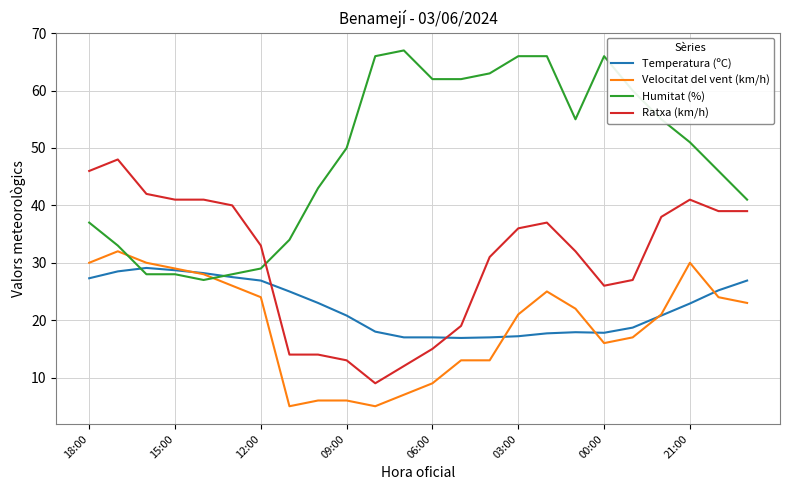

What is the greatest value displayed?

67.0